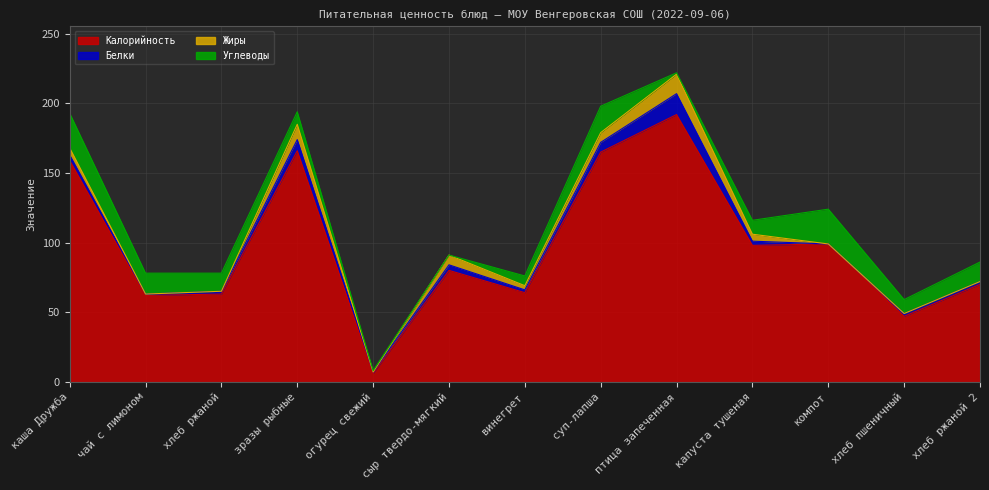

Which series has the widest spread of values?

Калорийность